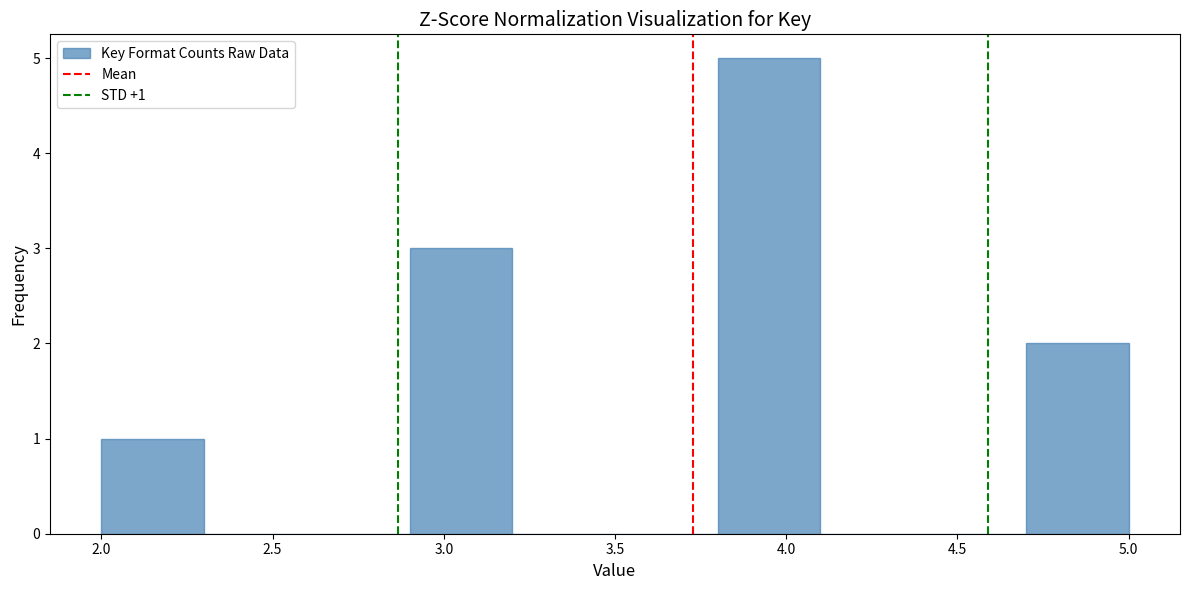

Which range on the x-axis has the tallest bar?

3.8 to 4.1